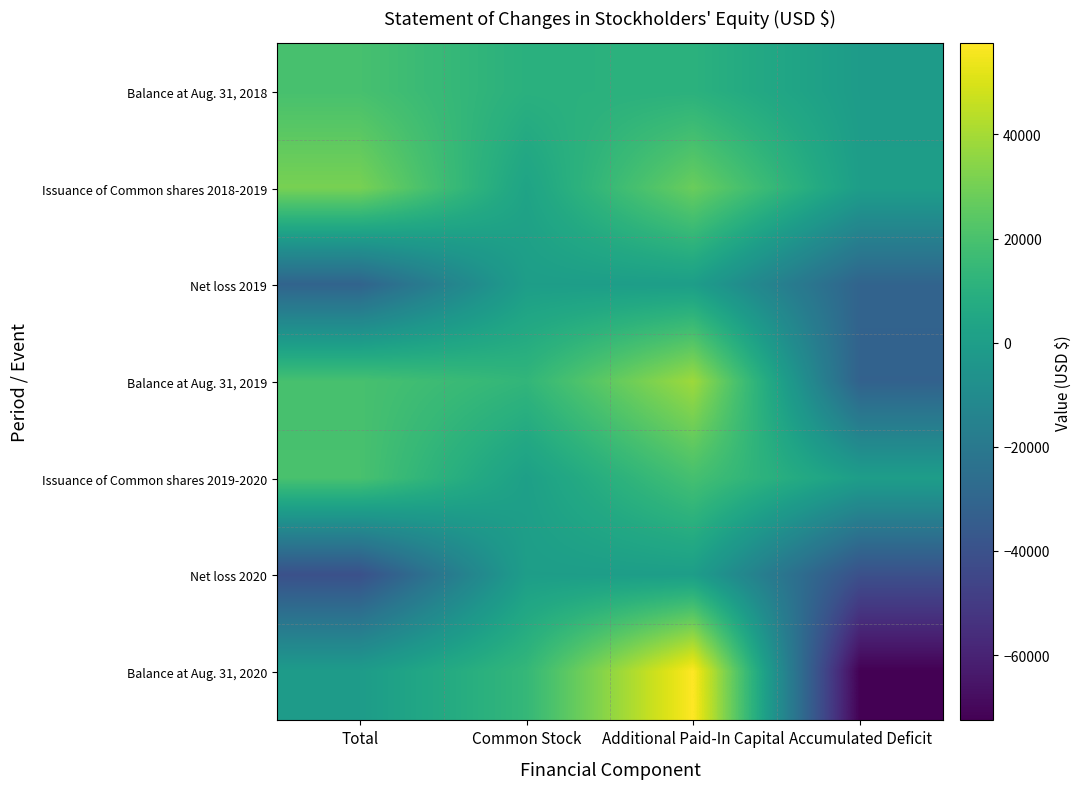

What is the maximum value shown in the chart?

57466